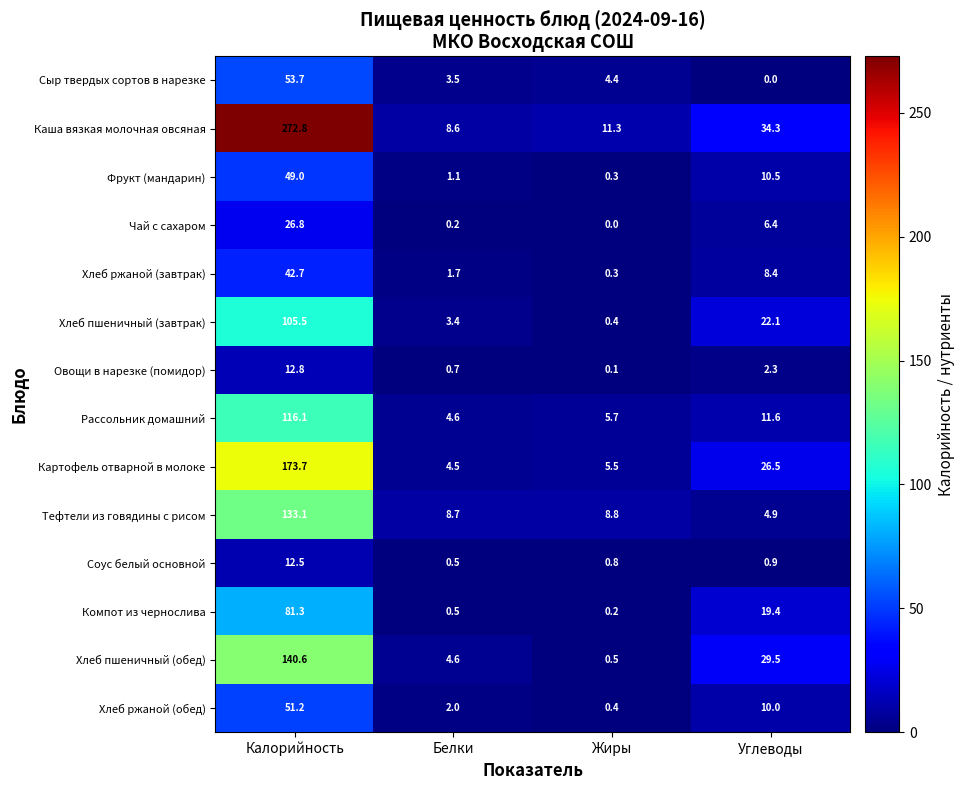

Which label corresponds to the largest value in the chart?

Калорийность